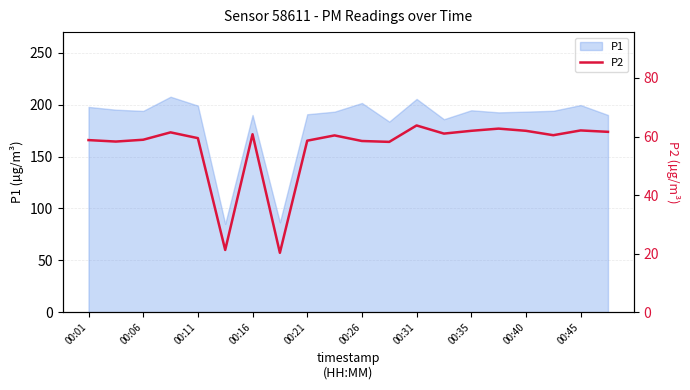

What is the highest value of the P1 series?

207.8